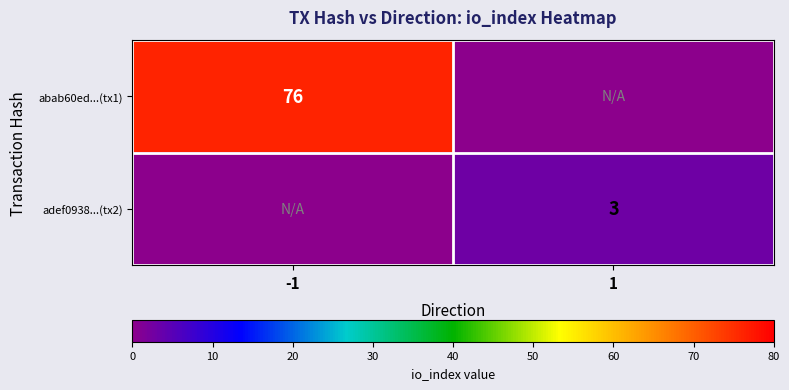

The abab60ed...(tx1) series shows 76 at -1. True or false?

True